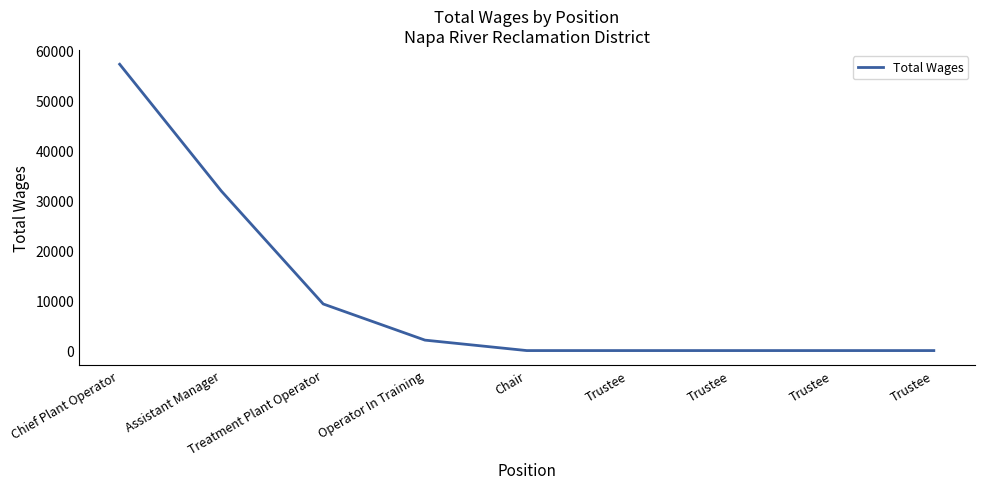

Does the chart have visible grid lines?

No